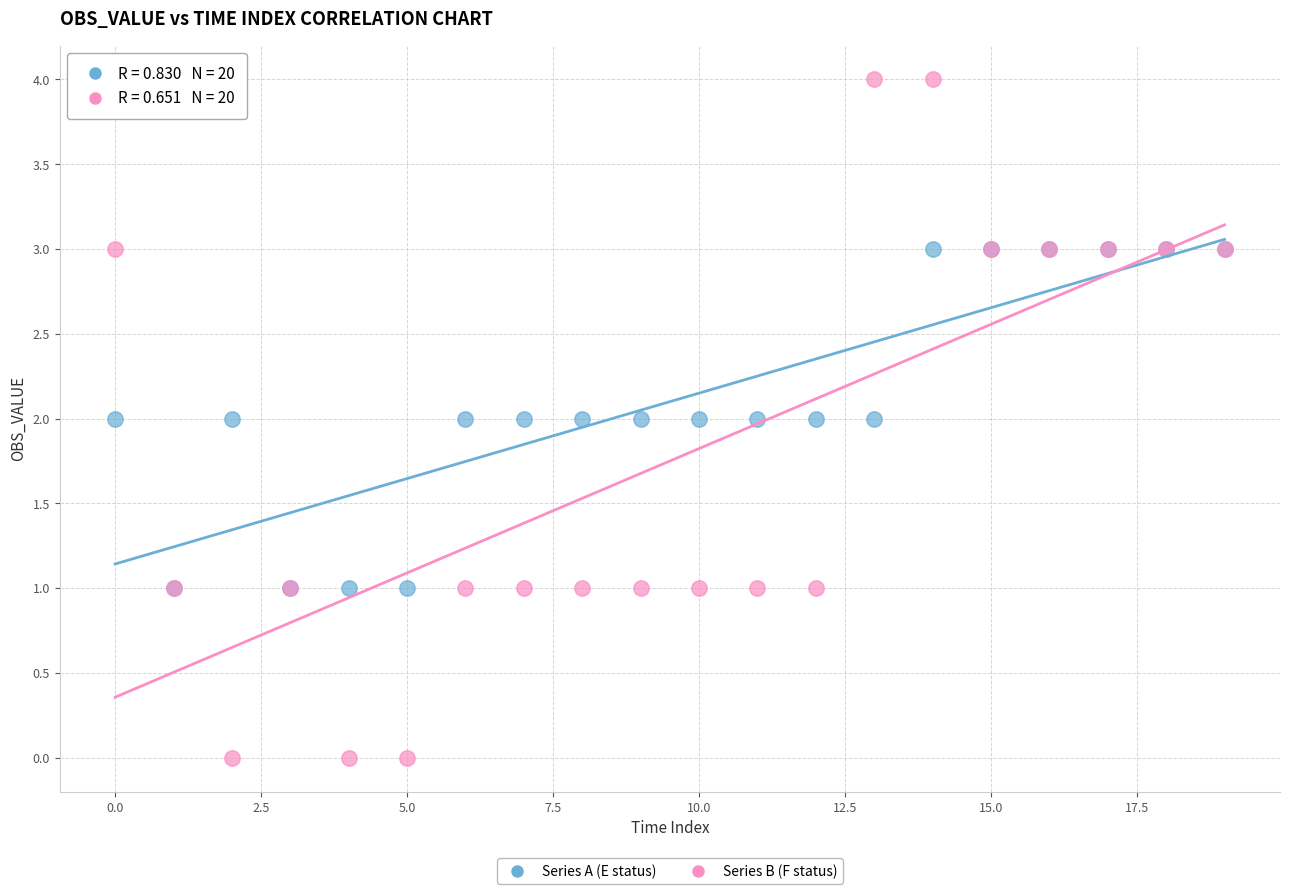

What are all the series names shown in the legend?

Series A (E status), Series B (F status)